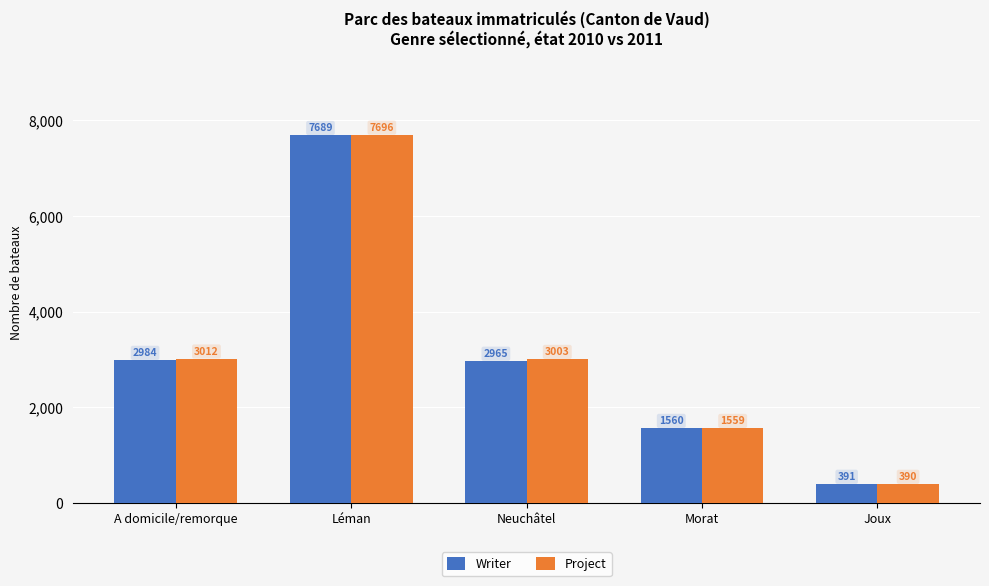

At which label does Project reach its minimum?

Joux